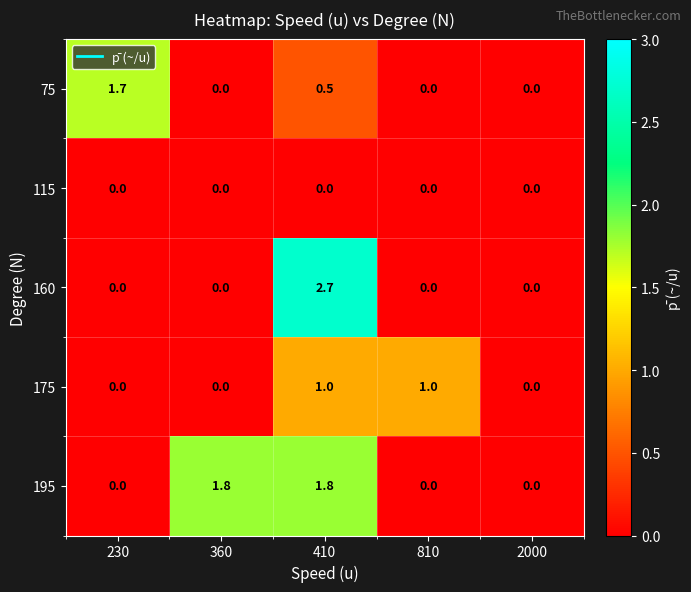

What is the sum of all 75 values?

2.2